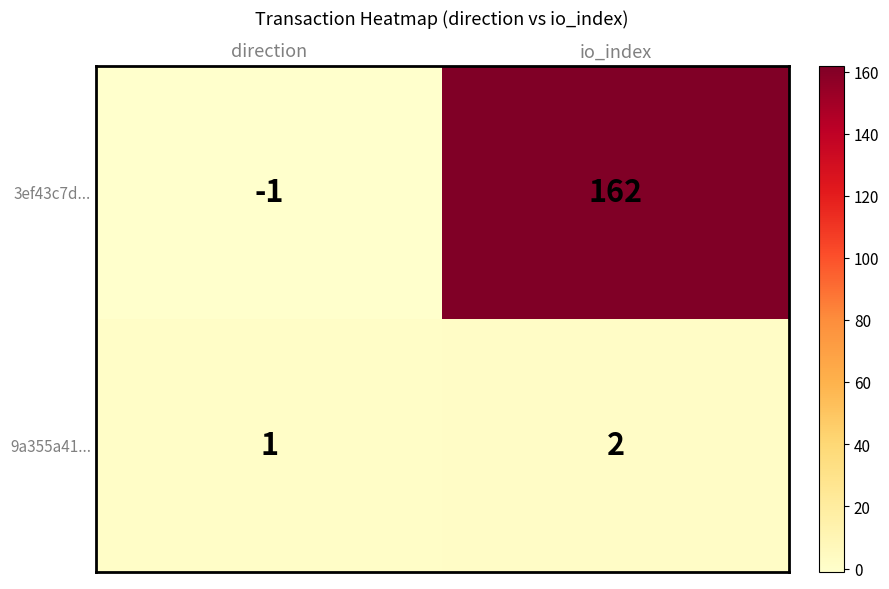

Between direction and io_index, which series saw the biggest shift?

3ef43c7d...